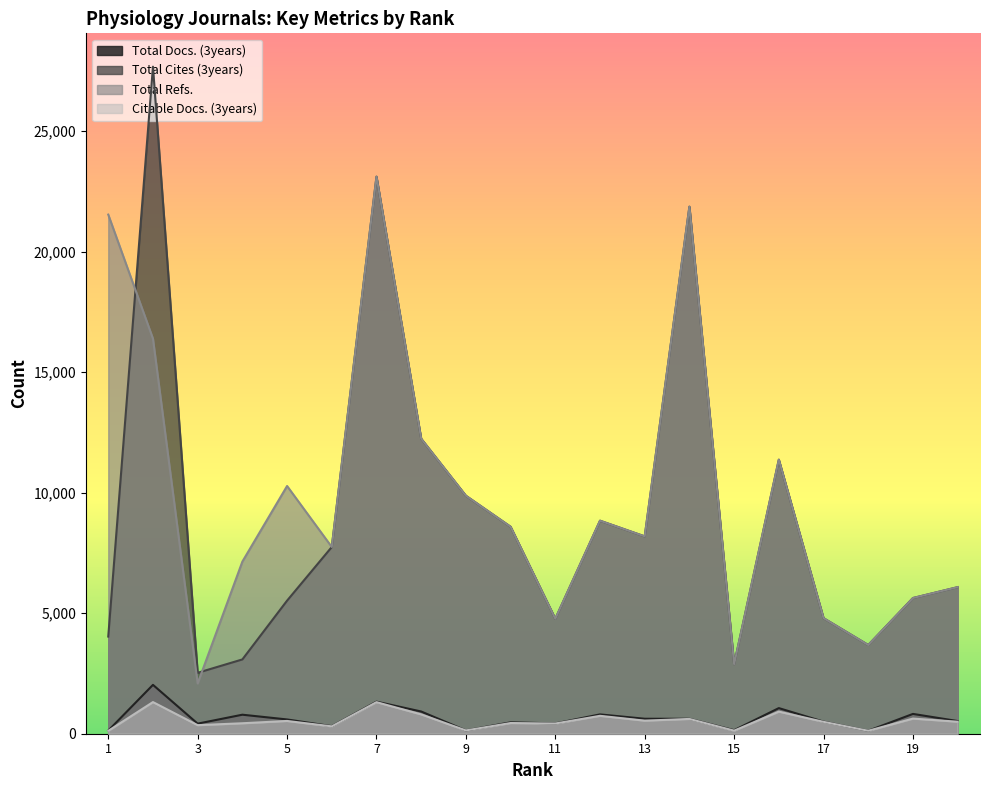

What are all the series names shown in the legend?

Total Docs. (3years), Total Cites (3years), Total Refs., Citable Docs. (3years)